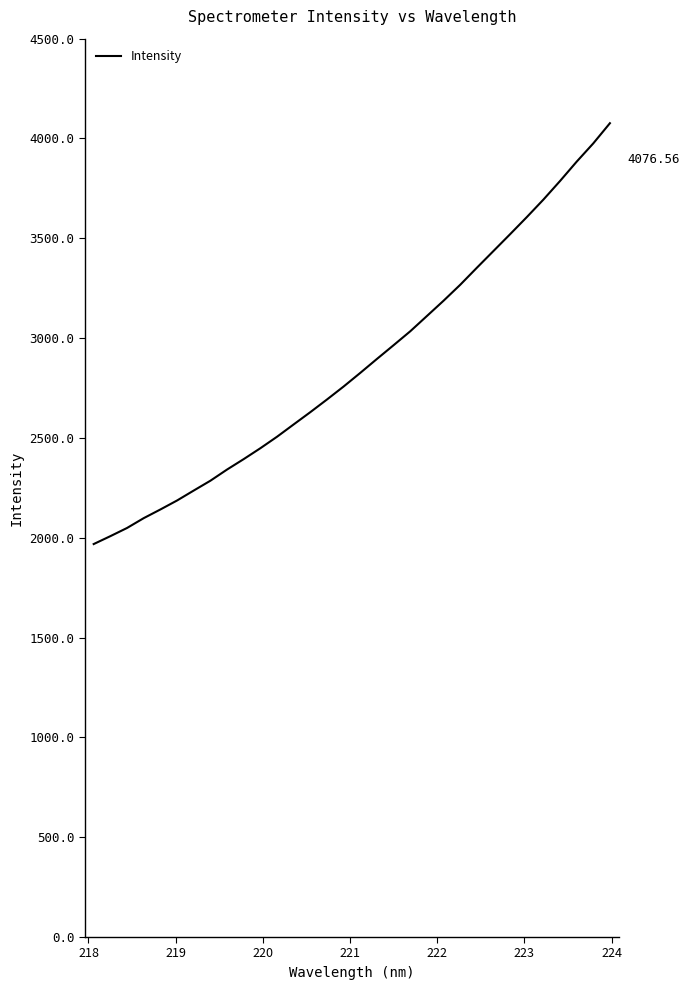

What is the difference between the maximum and minimum values?

2108.1